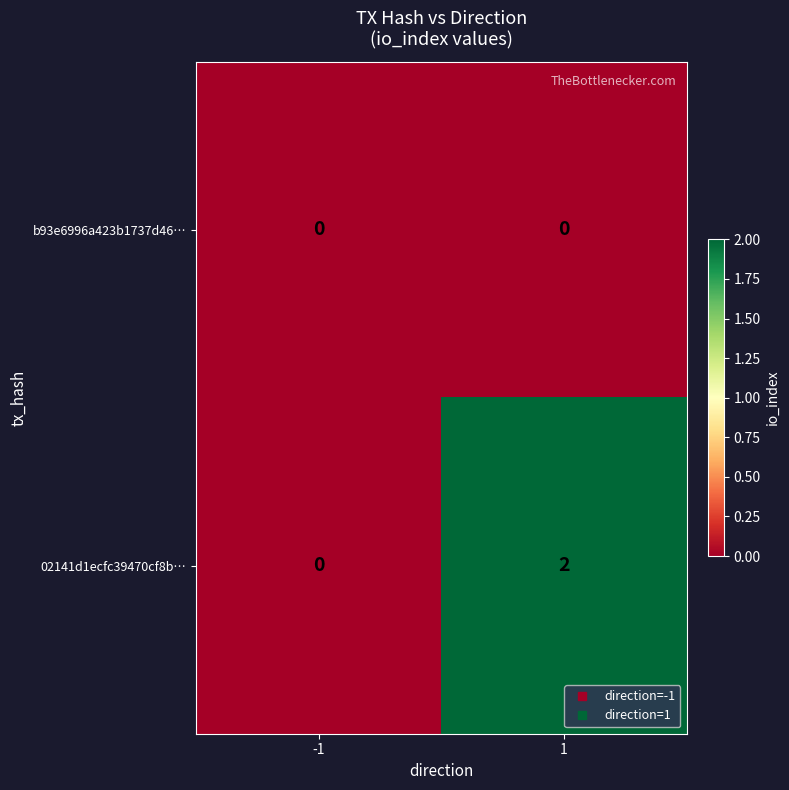

At which category is the sum across all series the highest?

1